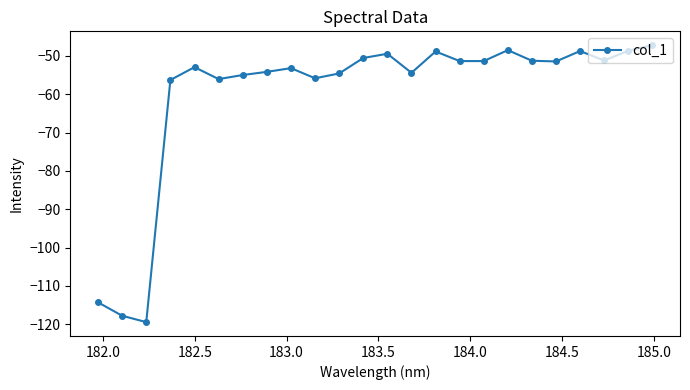

Count the number of categories in the chart.

24